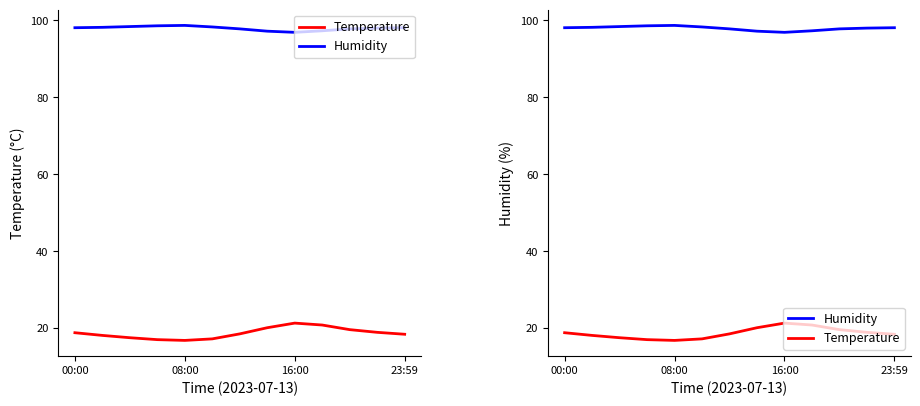

What is the minimum value for Temperature?

16.8